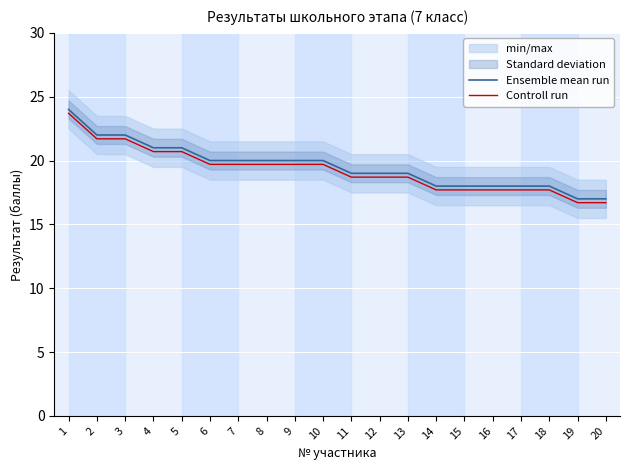

True or false: Controll run has more than 1 interior local peaks.

False